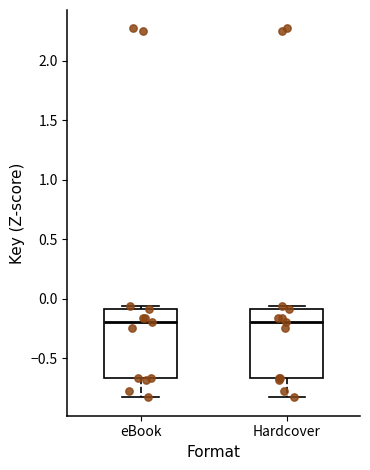

Reading left to right, read every box against the y-axis: the position of its median line, the range the box covers, and the ends of its whiskers. The values are not printed on the chart, so give them approximately, as read against the axis.

eBook: median -0.20, box -0.65 to -0.10, whiskers -0.85 to -0.05
Hardcover: median -0.20, box -0.65 to -0.10, whiskers -0.85 to -0.05